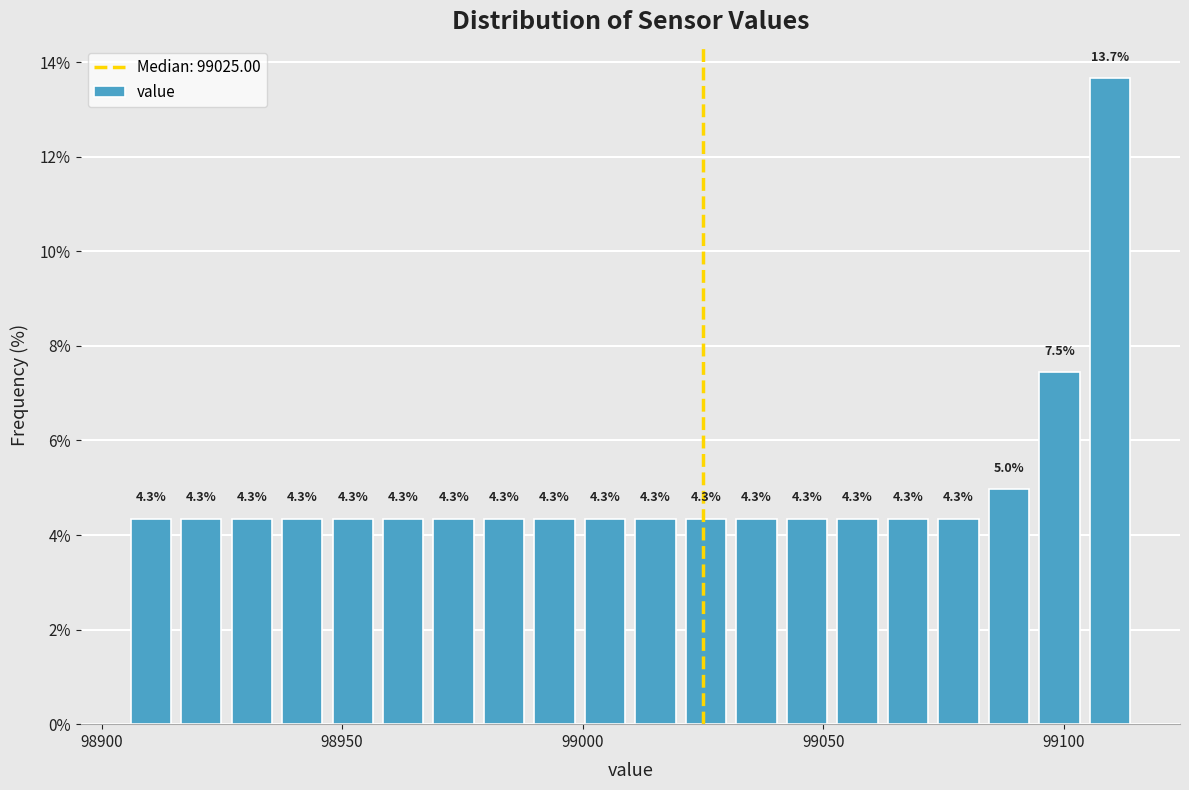

Read against the x-axis, roughly where is the centre of the tallest bar?

99110